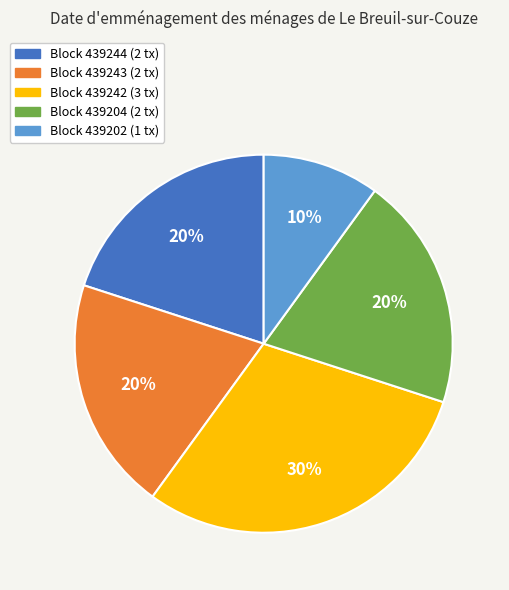

Is there a majority slice in this chart?

No